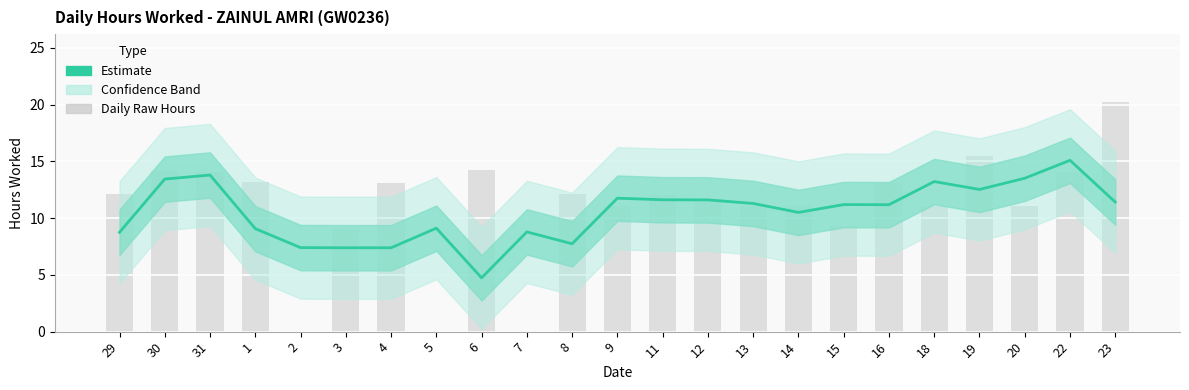

What is the sum of the Hours Worked (Estimate) values at 29 and 9?

20.5